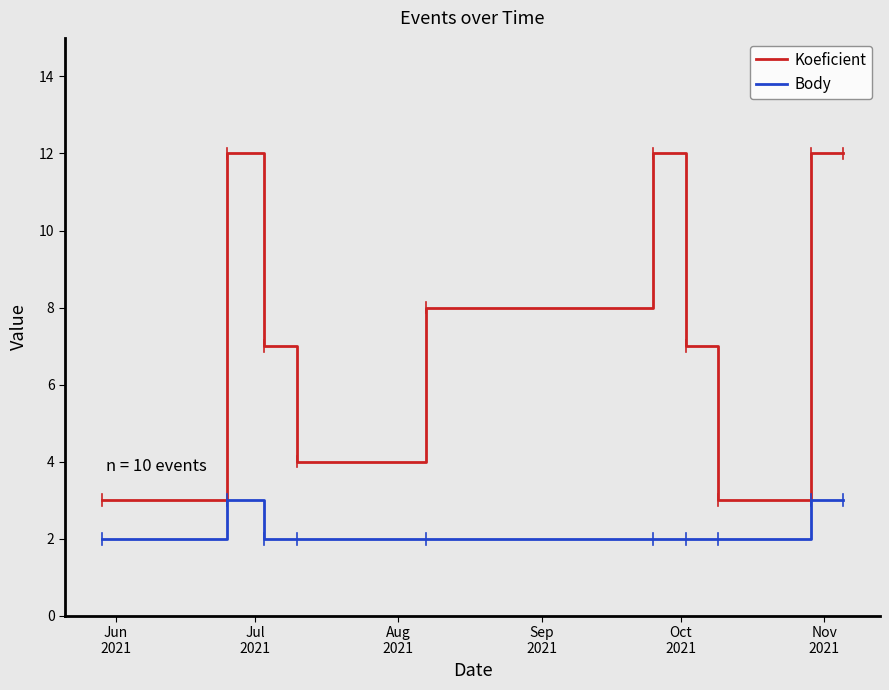

Which series has the largest total across all categories?

Koeficient